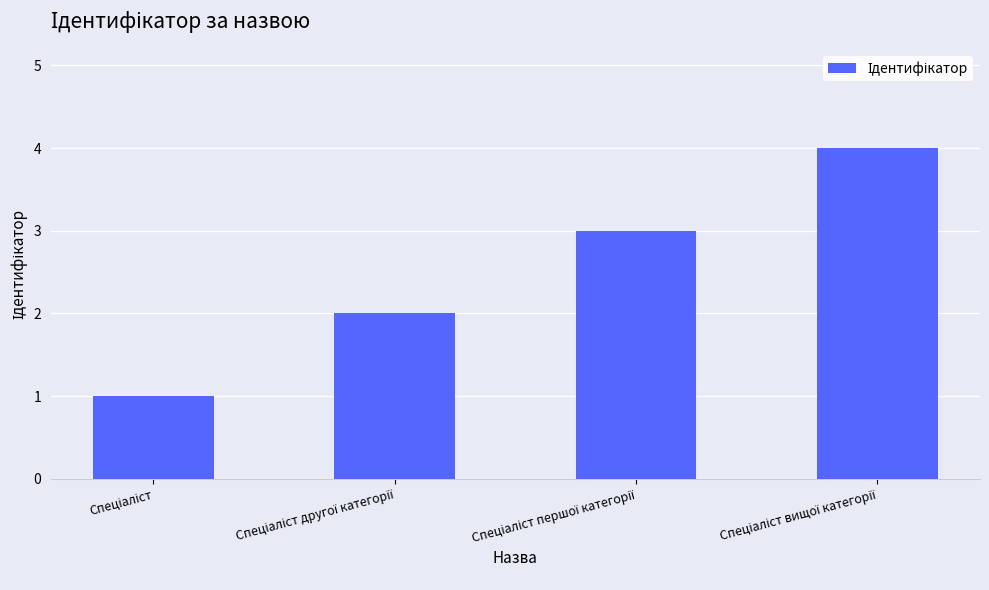

What is the sum of all values?

10